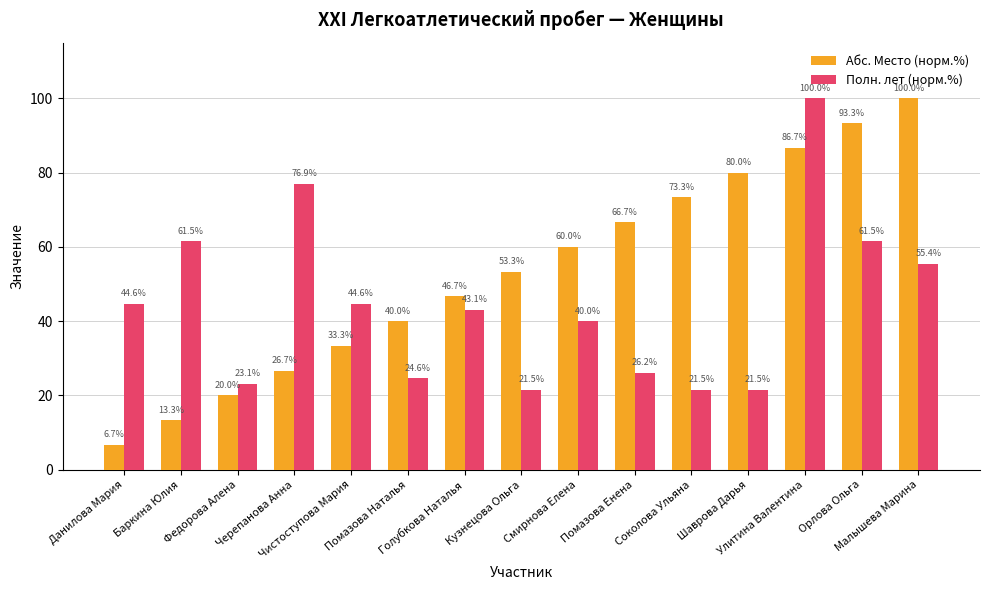

The value of Полн. лет (норм.%) at Улитина Валентина is 48.7. True or false?

False